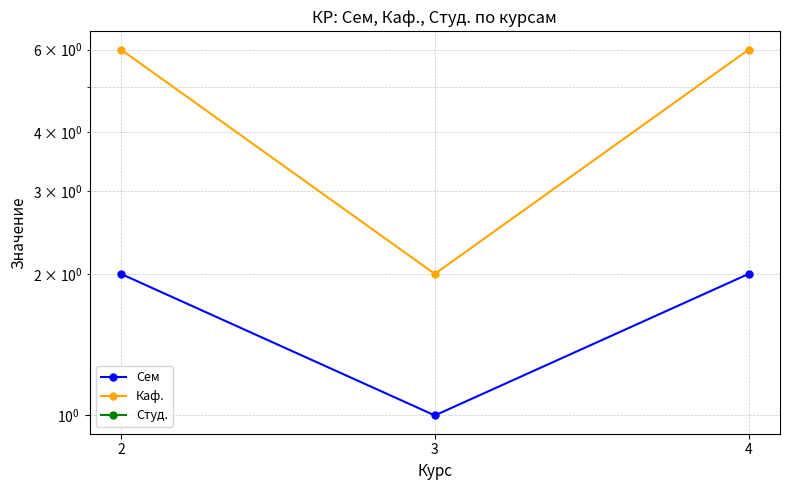

Reading left to right, list all the values displayed in this chart.

Сем: 2=2	3=1	4=2
Каф.: 2=6	3=2	4=6
Студ.: 2=0	3=0	4=0